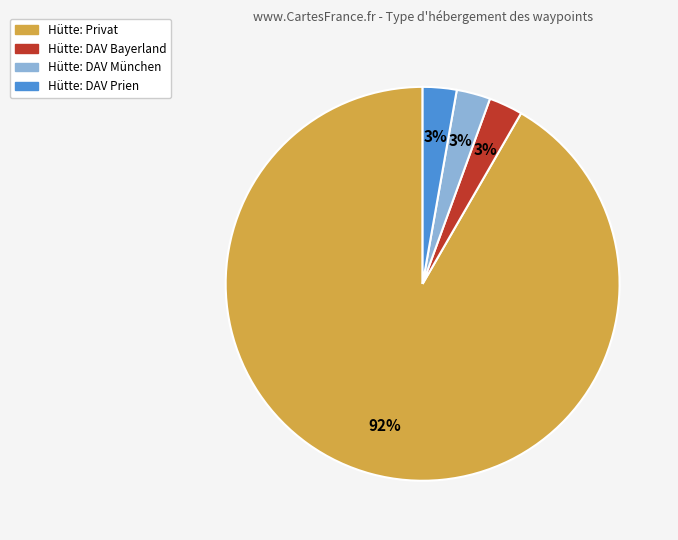

Is the sum of Hütte: DAV Prien and Hütte: DAV München greater than half?

No